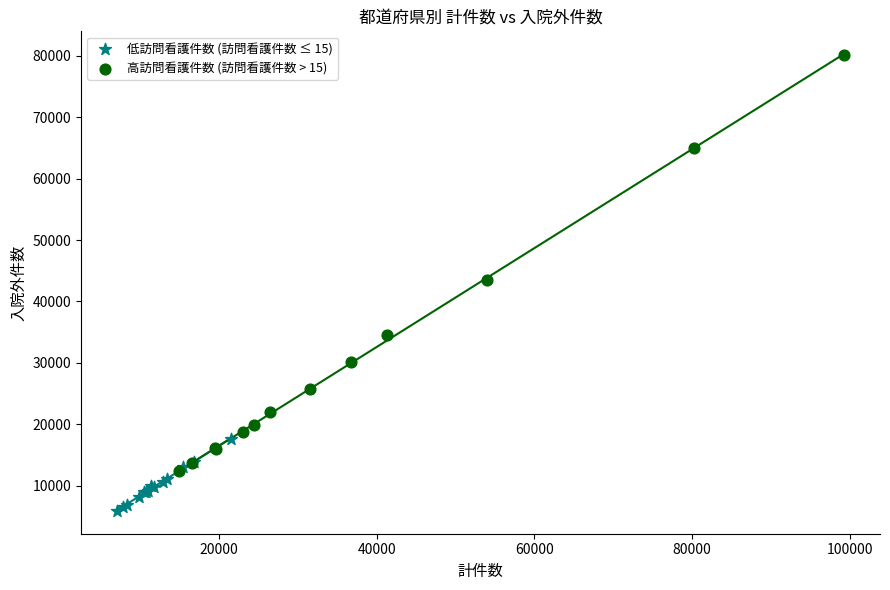

Which series has the largest Y range (max minus min)?

高訪問看護件数 (訪問看護件数 > 15)